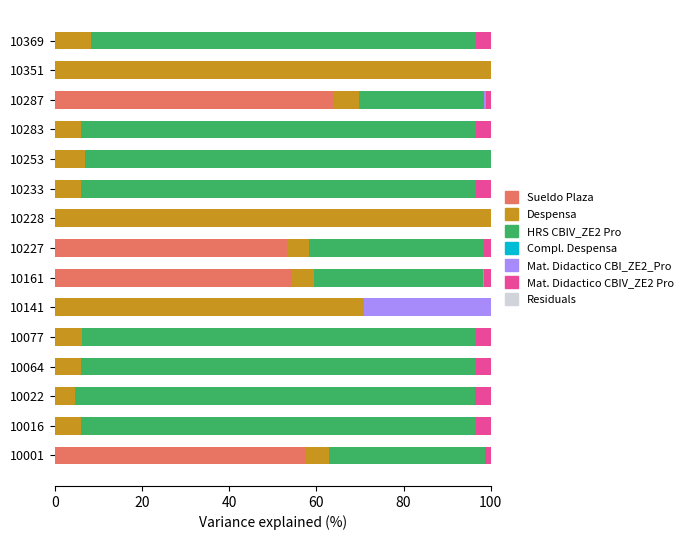

At which label does Sueldo Plaza reach its peak?

10287